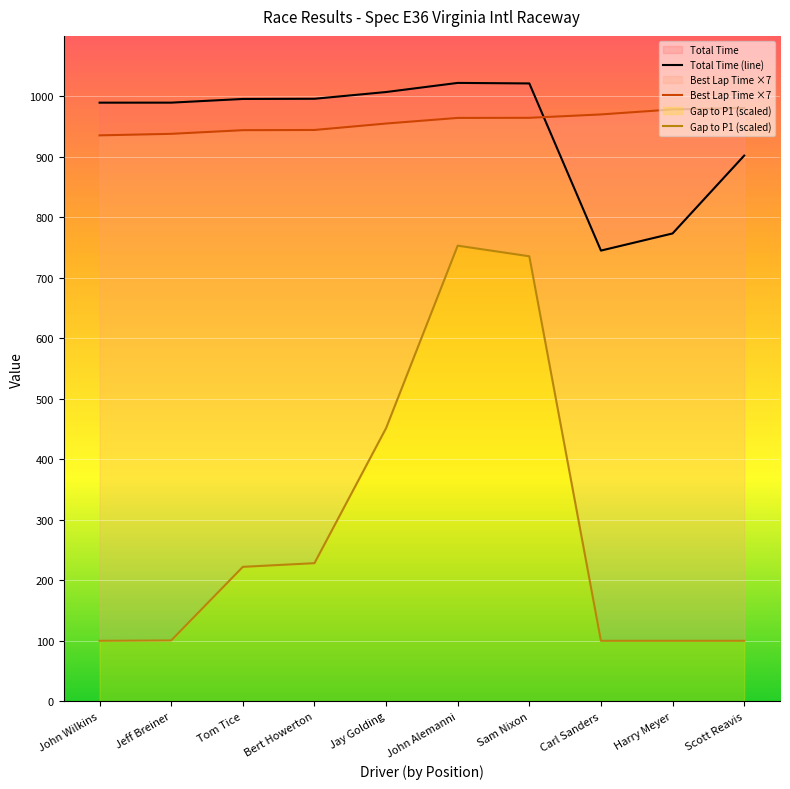

Rank the series by their maximum value, from lowest to highest.

Gap to P1 (scaled), Best Lap Time ×7, Total Time (line)